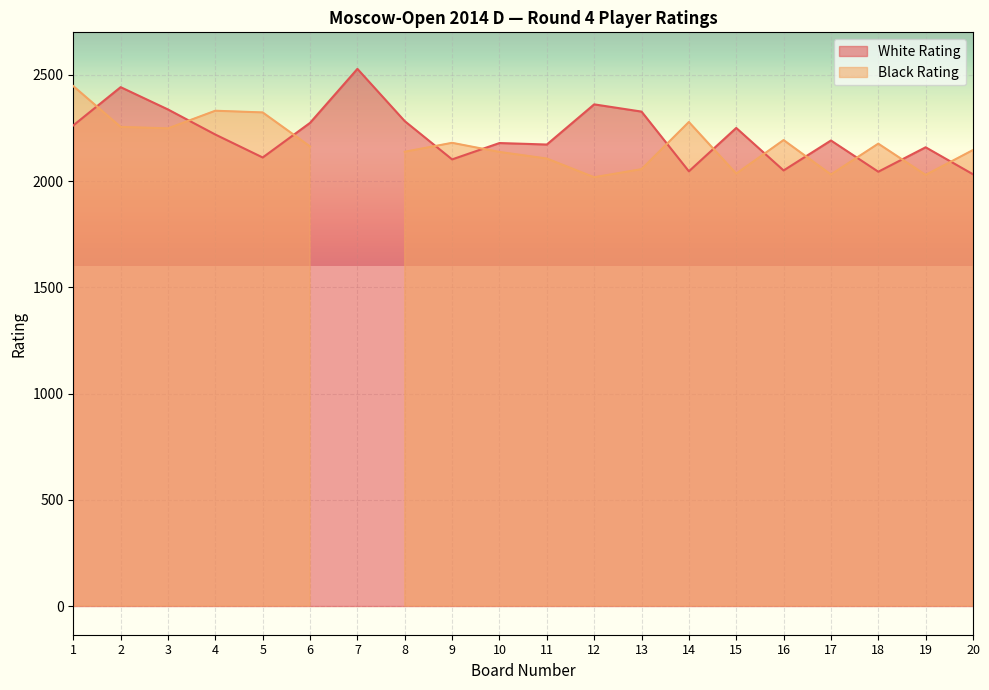

What is the approximate value at 5?

2111